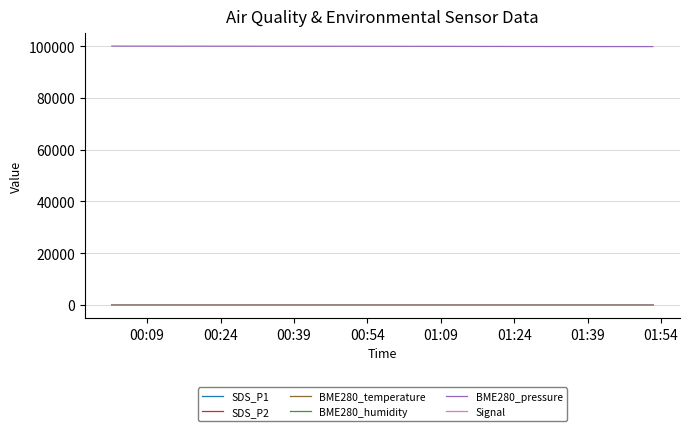

Does the chart display data point markers on the line(s)?

No